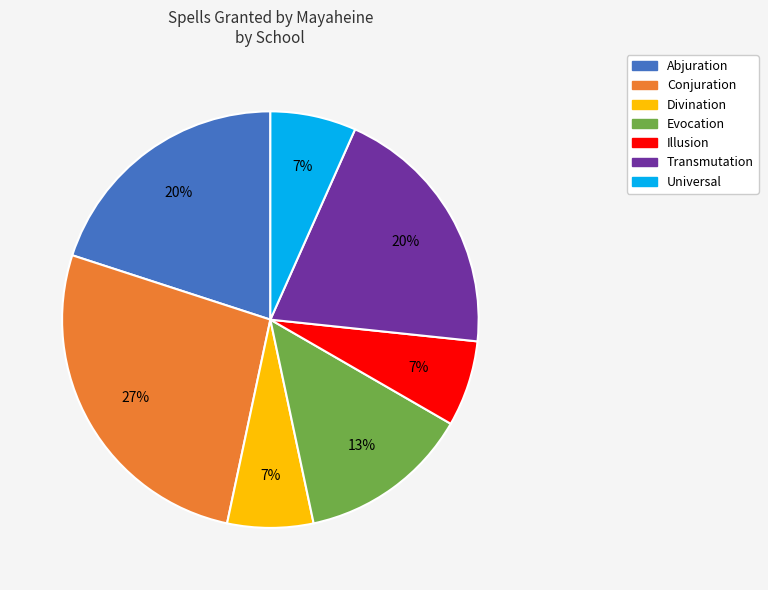

Is Universal the majority of the pie?

No